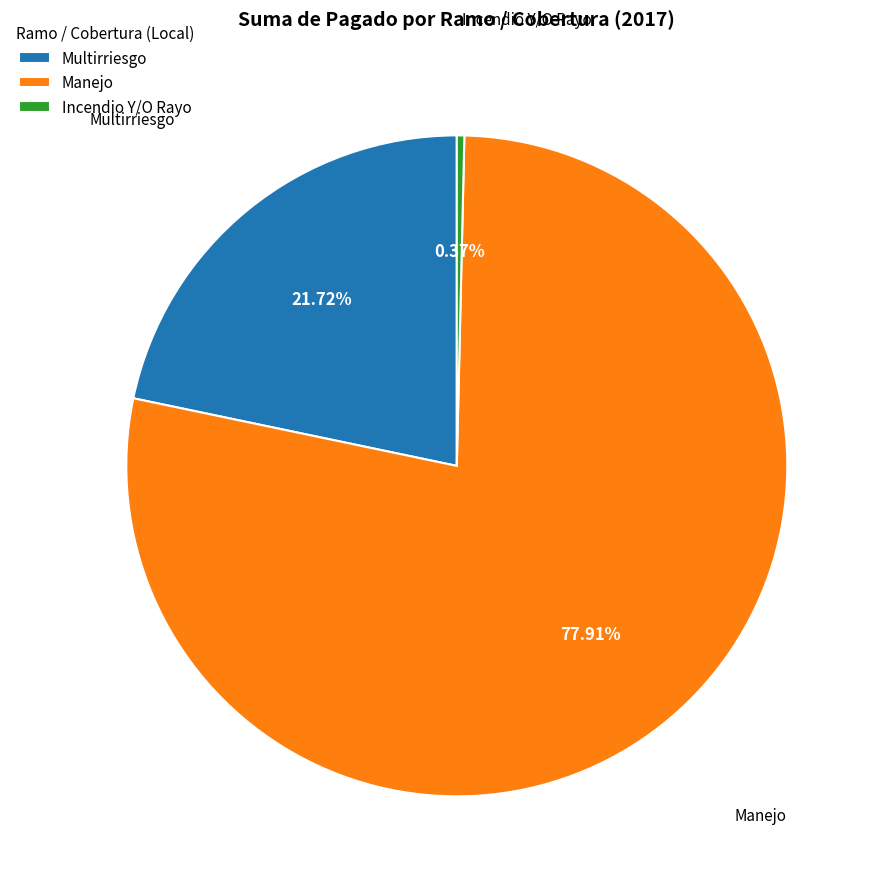

Is Manejo the majority of the pie?

Yes